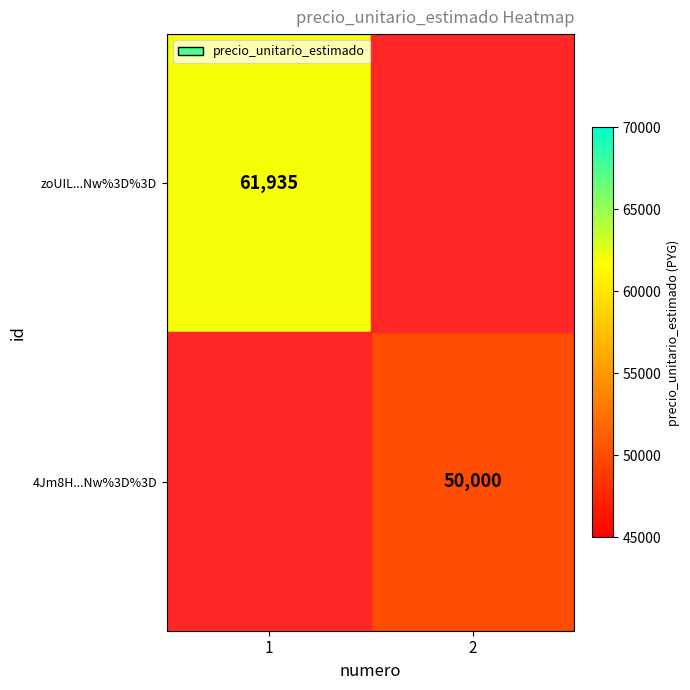

Is it true that zoUIL...Nw%3D%3D equals 61935 at 1?

True